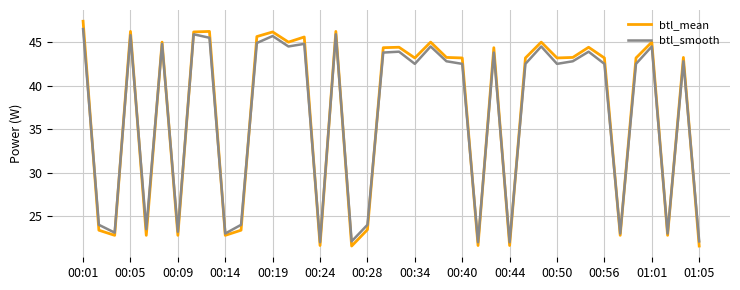

Which series has the largest range (max minus min)?

btl_mean